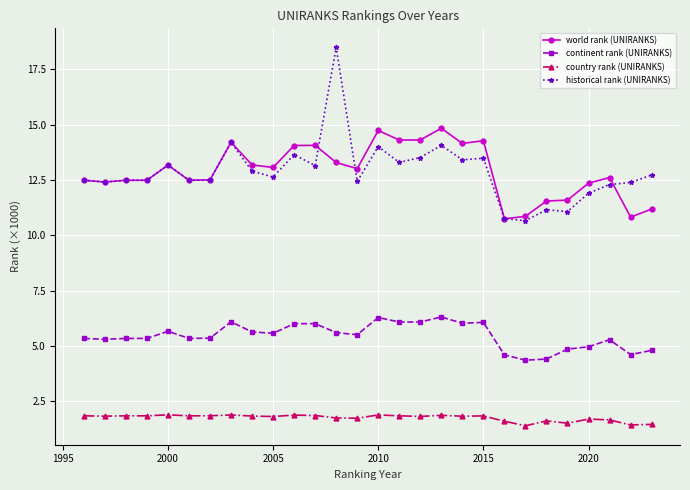

At how many categories does at least one series exceed 3?

28